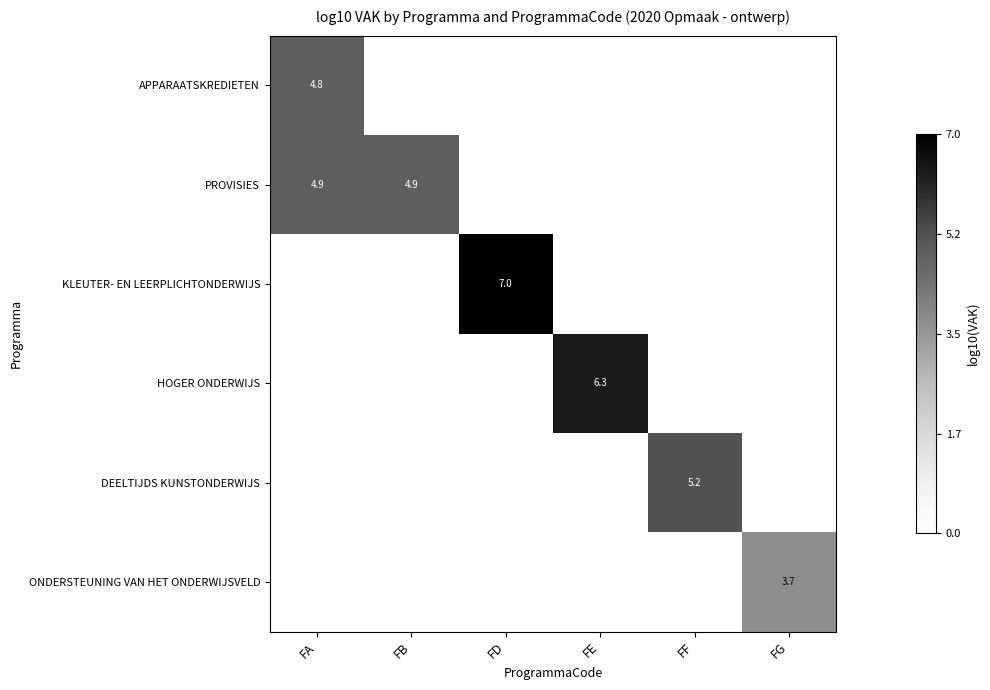

Which category has the lowest value across all series?

FB